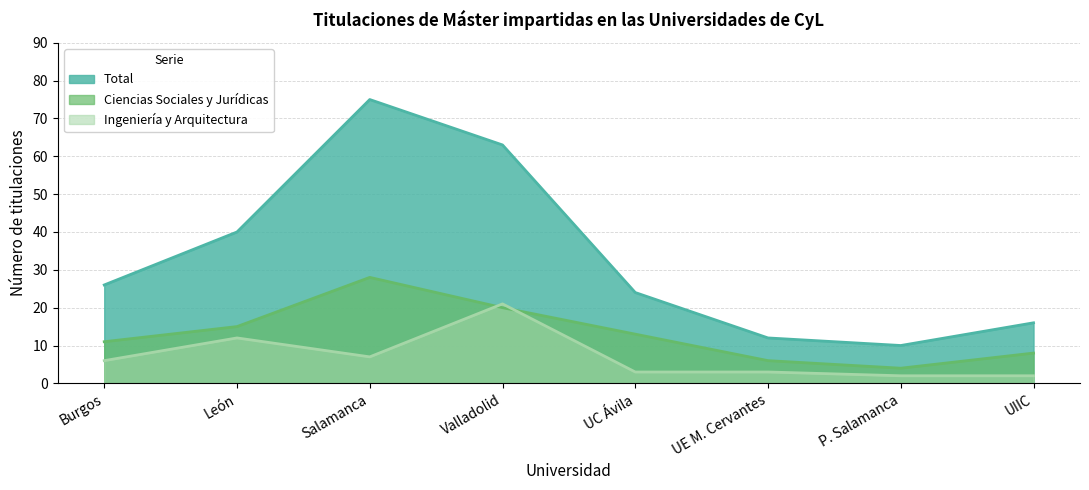

What is the highest value of the Ingeniería y Arquitectura series?

21